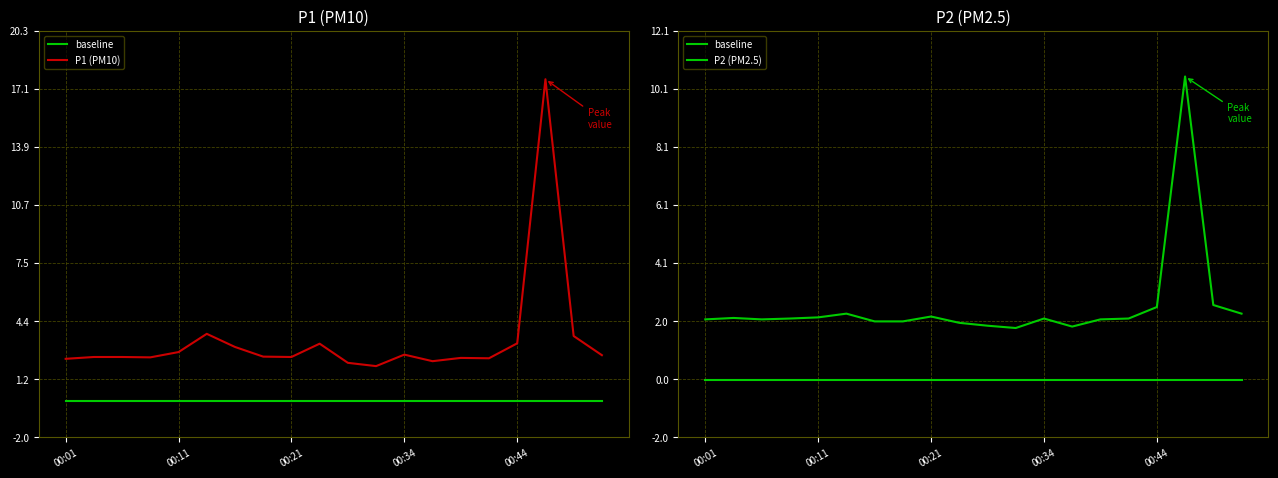

At which category is the sum across all series the highest?

17